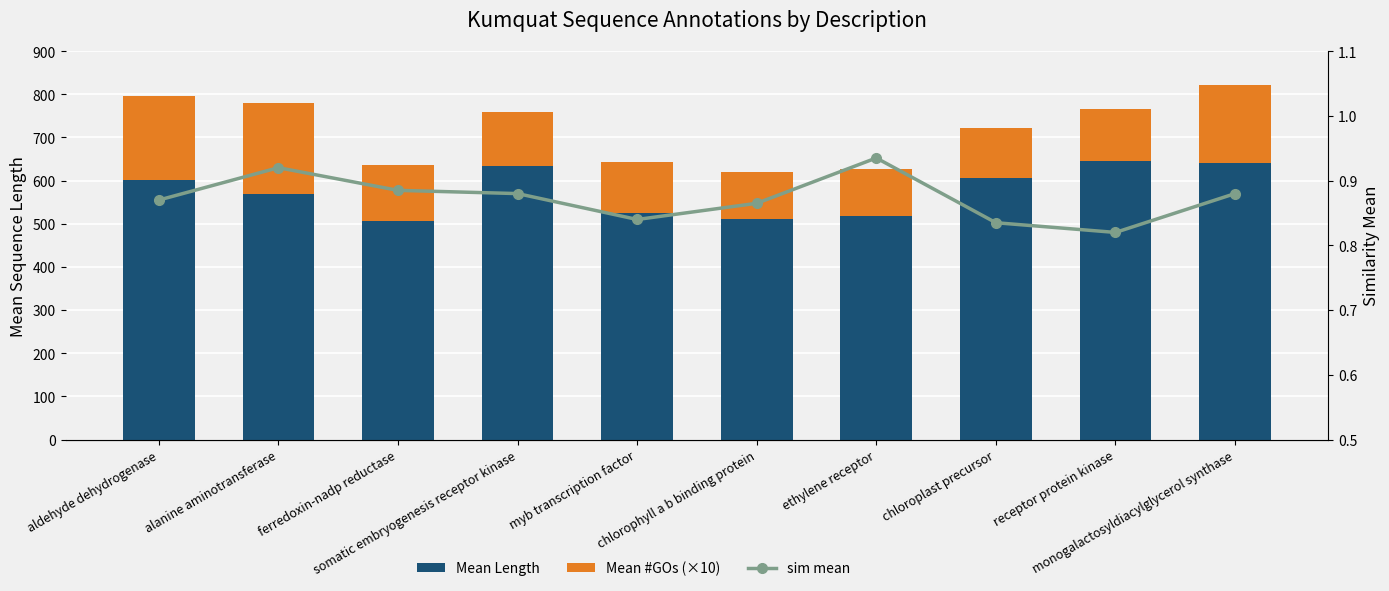

How many data points does each series have?

10